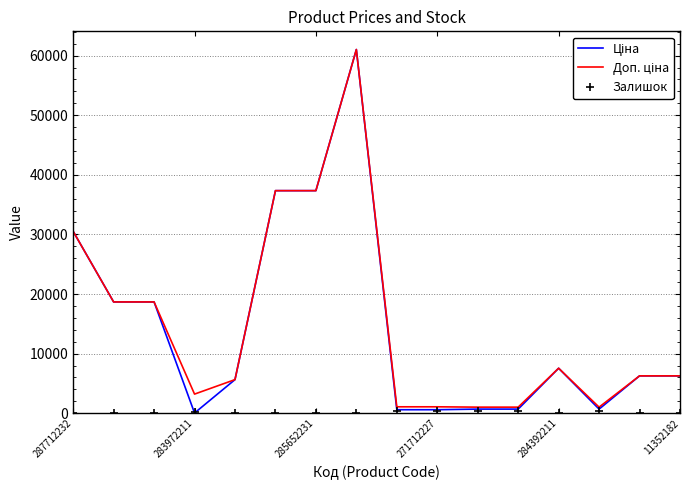

What is the greatest value displayed?

61024.7